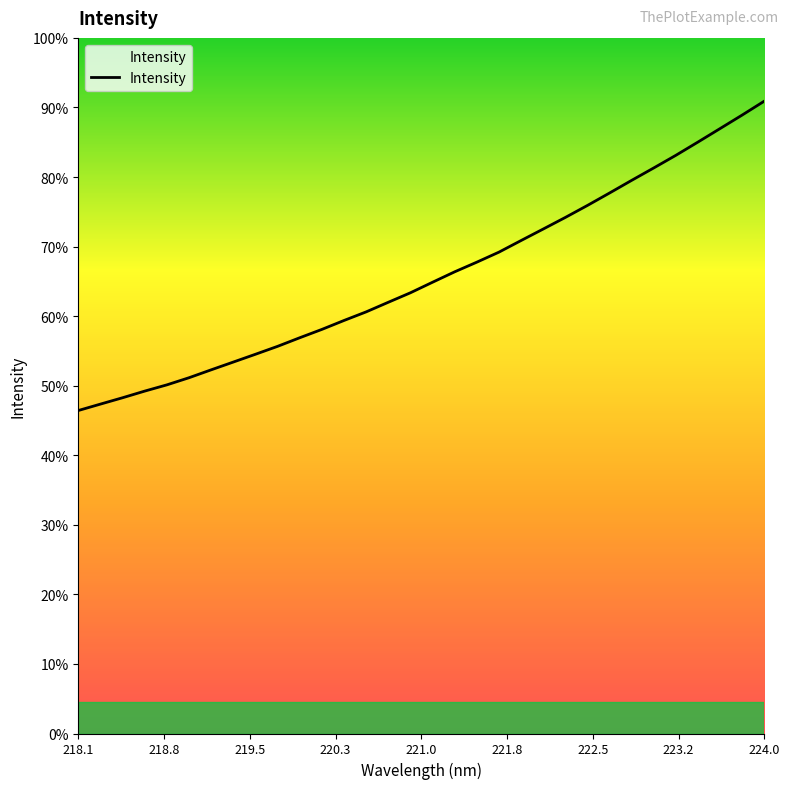

Is this an area chart (filled region under the line)?

Yes